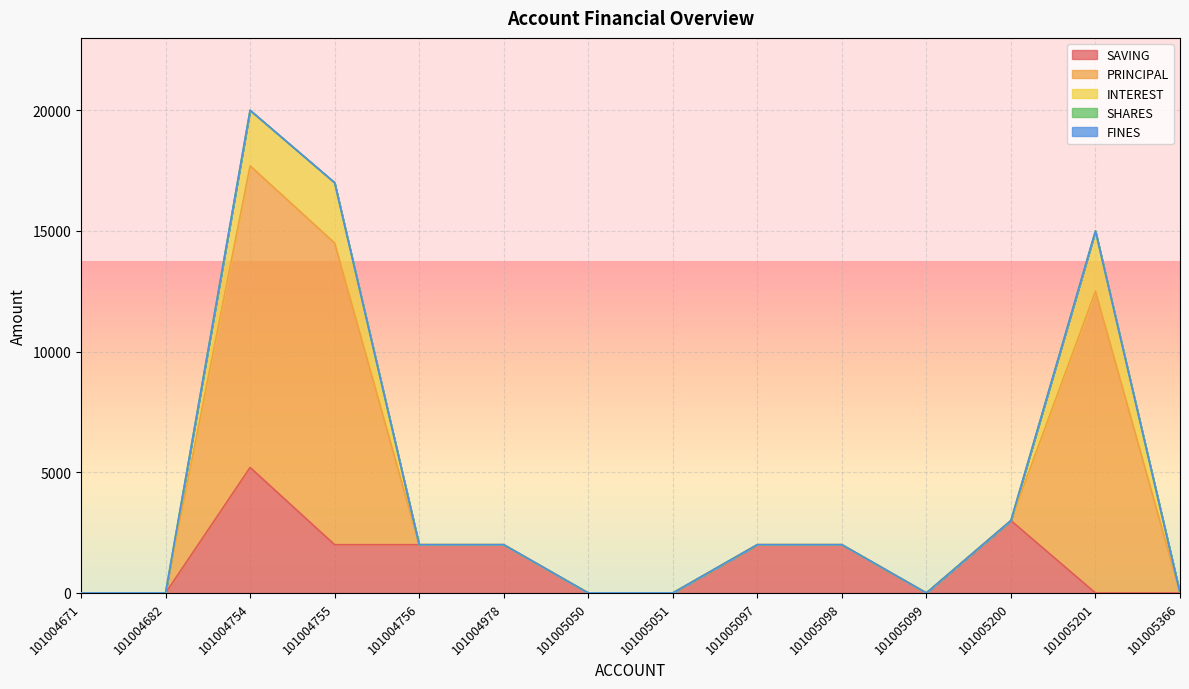

How many categories are shown in the chart?

14